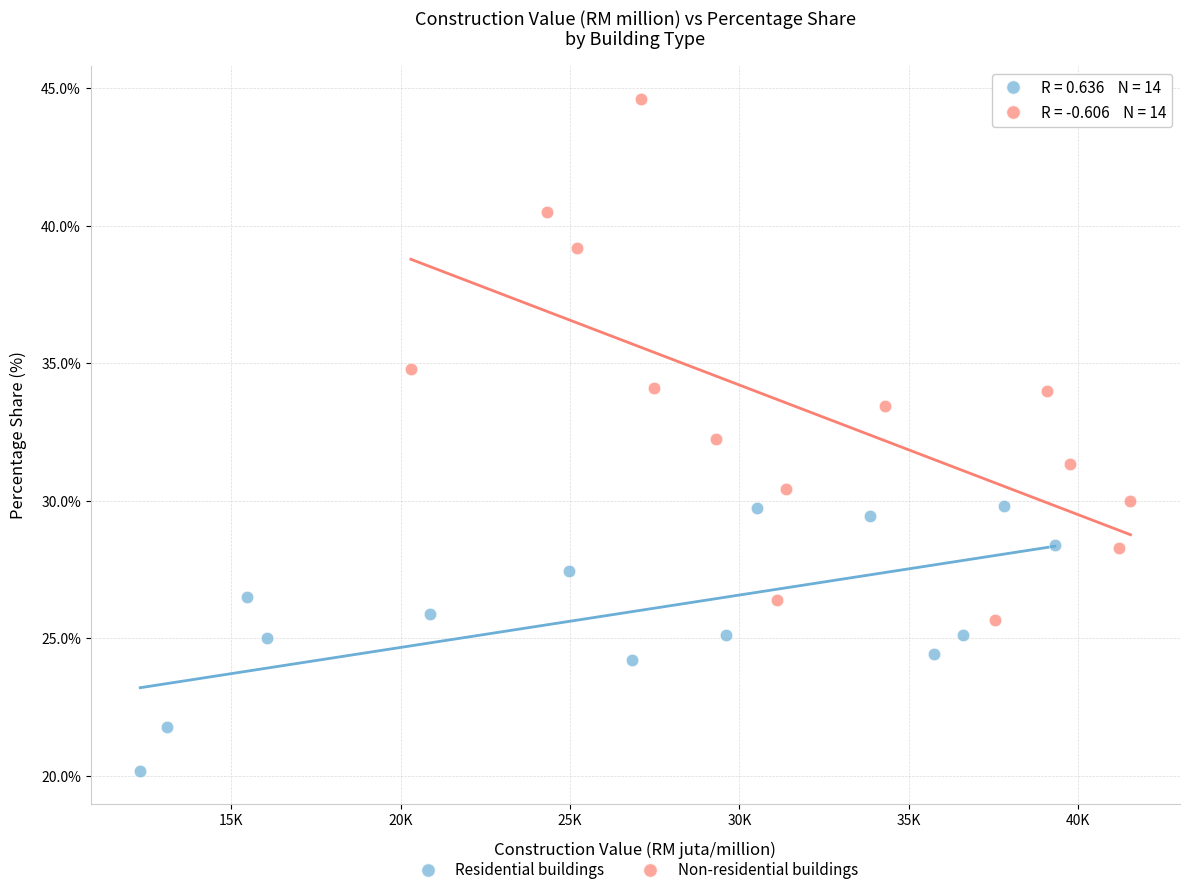

Which series contains the highest Y value?

Non-residential buildings